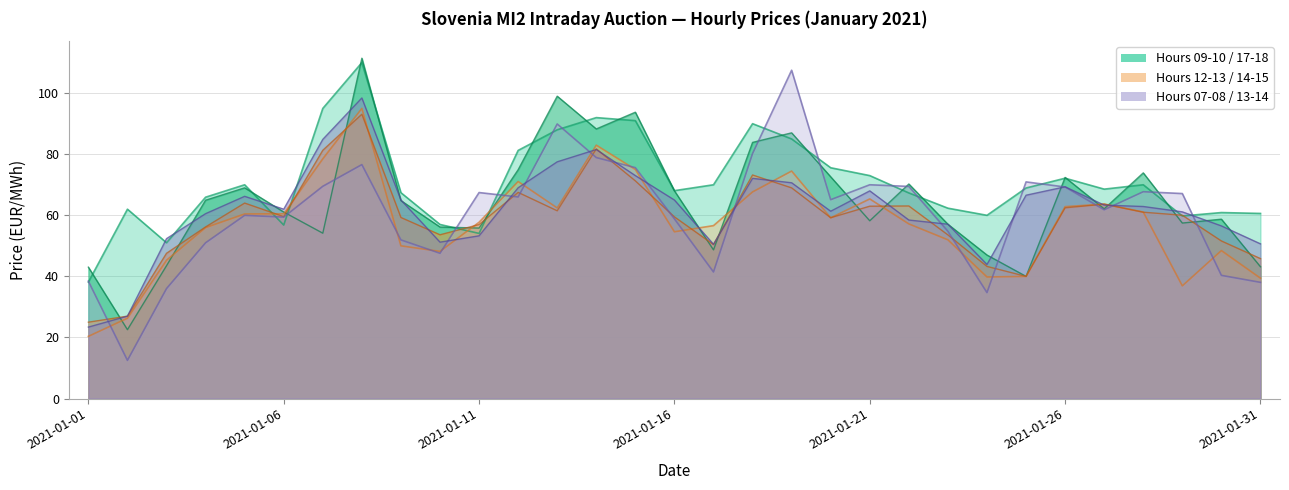

What is the value of the 07 - 08 point at the 17th from the left?

41.4